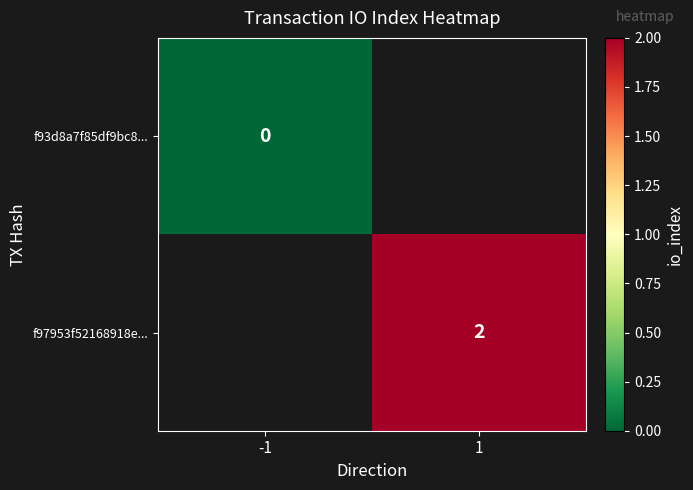

Between -1 and 1, which is larger?

1